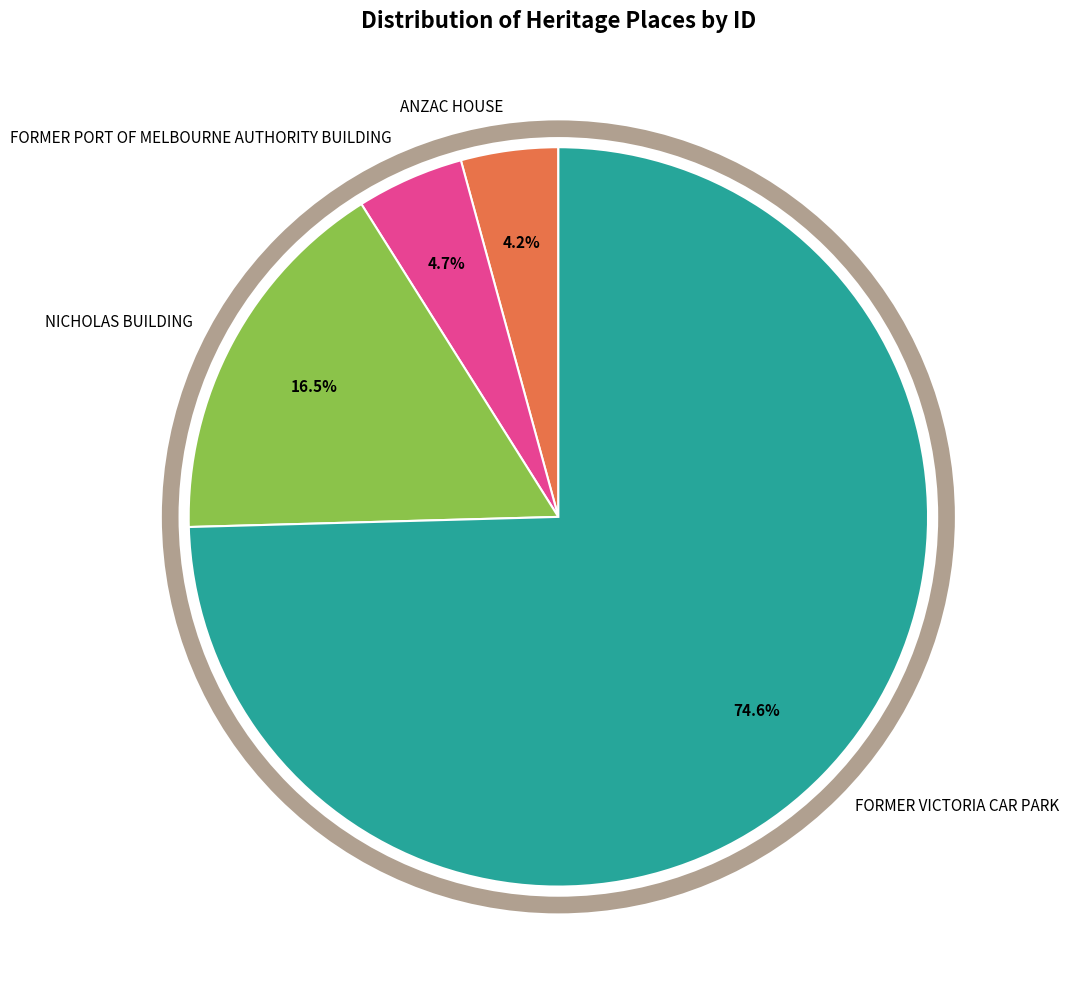

Which has a higher value, FORMER VICTORIA CAR PARK or ANZAC HOUSE?

FORMER VICTORIA CAR PARK